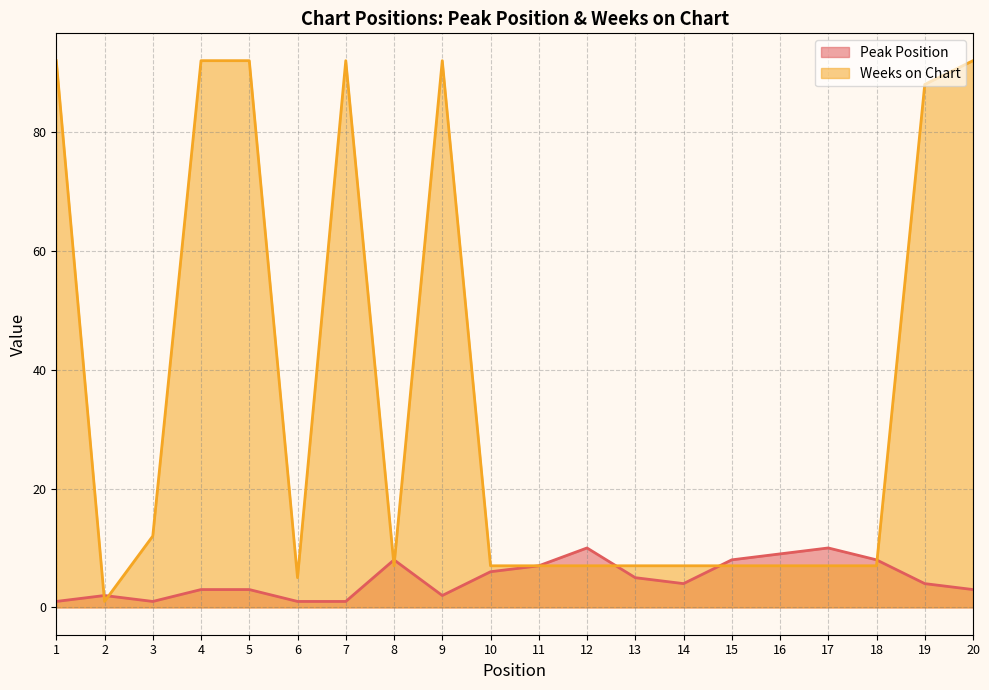

How many interior local valleys does the Weeks on Chart series have?

3